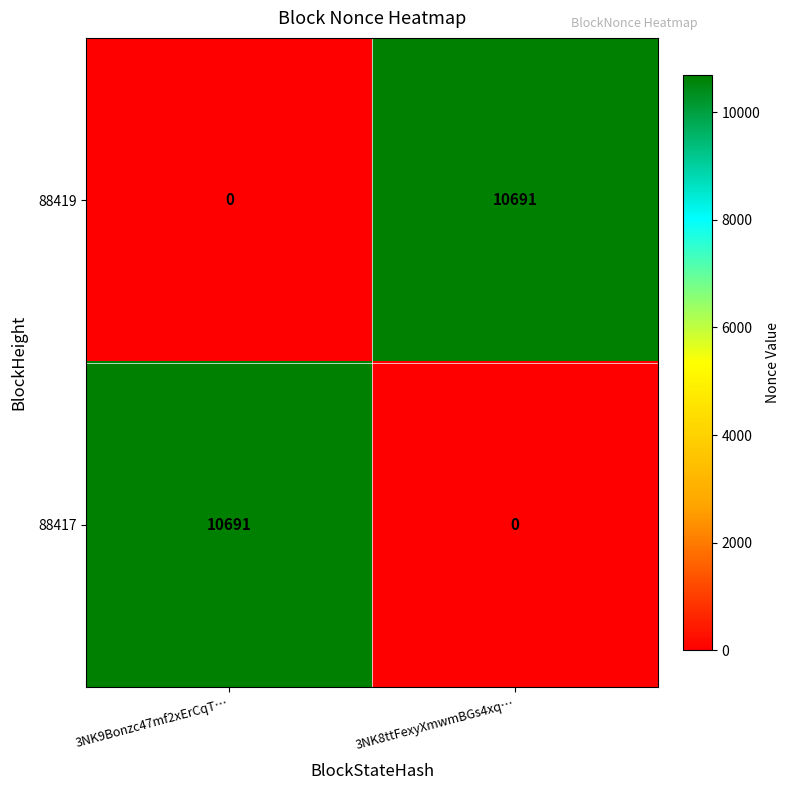

What is the sum of all 88419 values?

10691